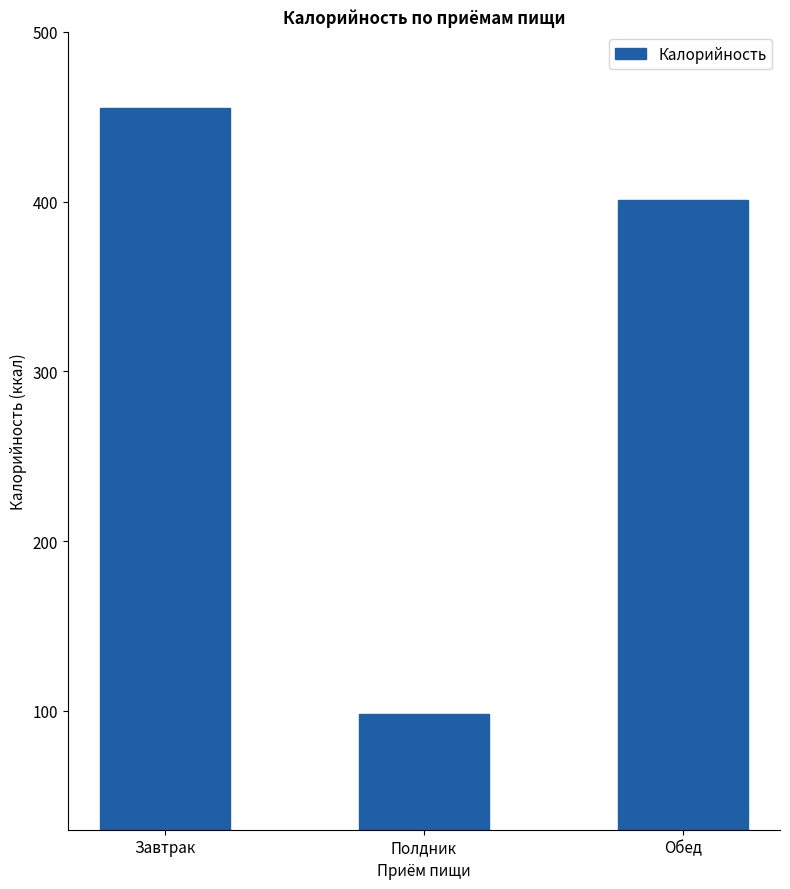

What is the smallest value displayed?

98